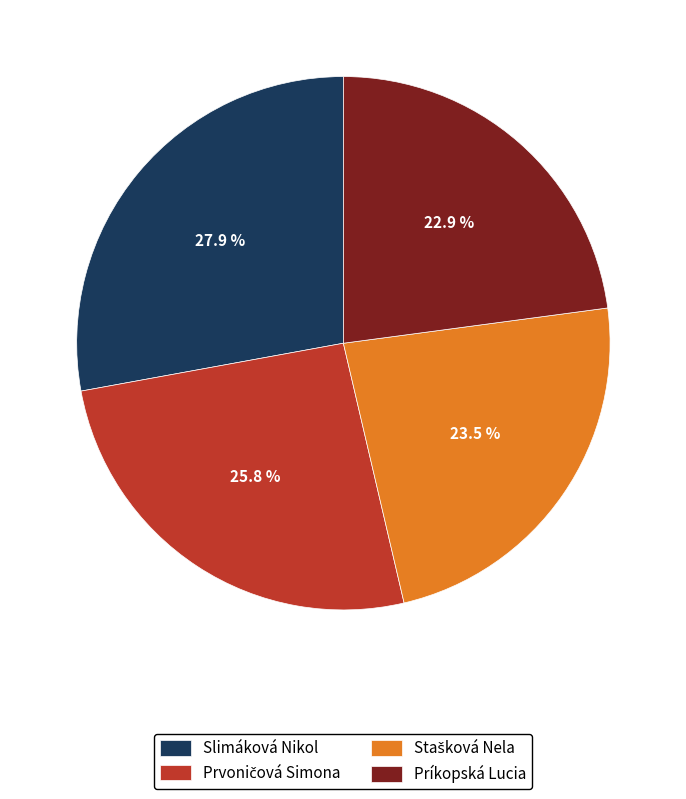

To the nearest percent, what portion does Slimáková Nikol represent?

28%